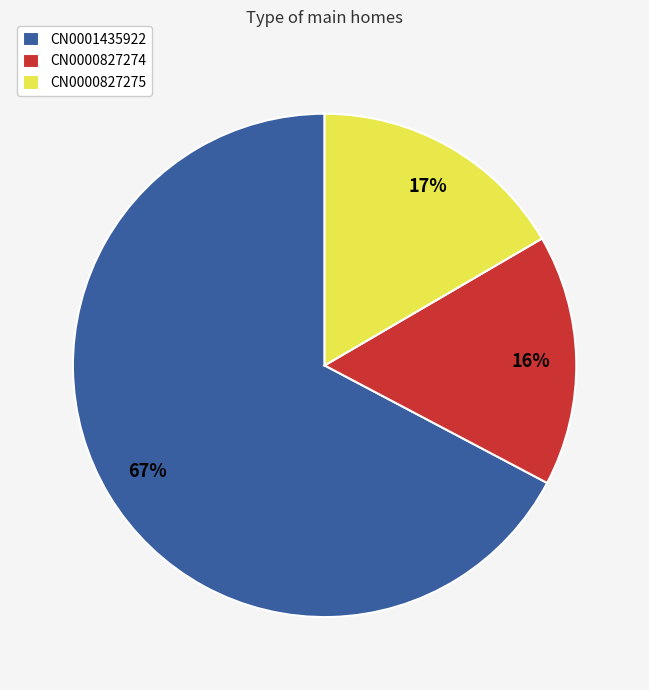

What is the ratio of the value at CN0001435922 to the value at CN0000827274?

4.2